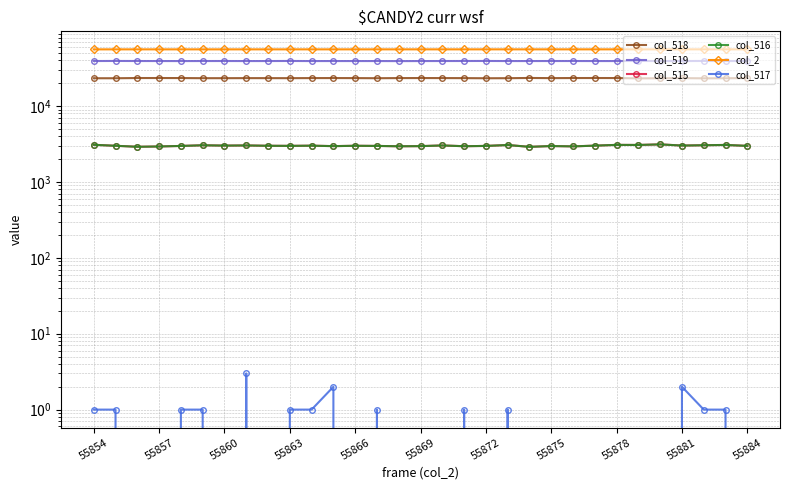

Does the chart have visible grid lines?

Yes